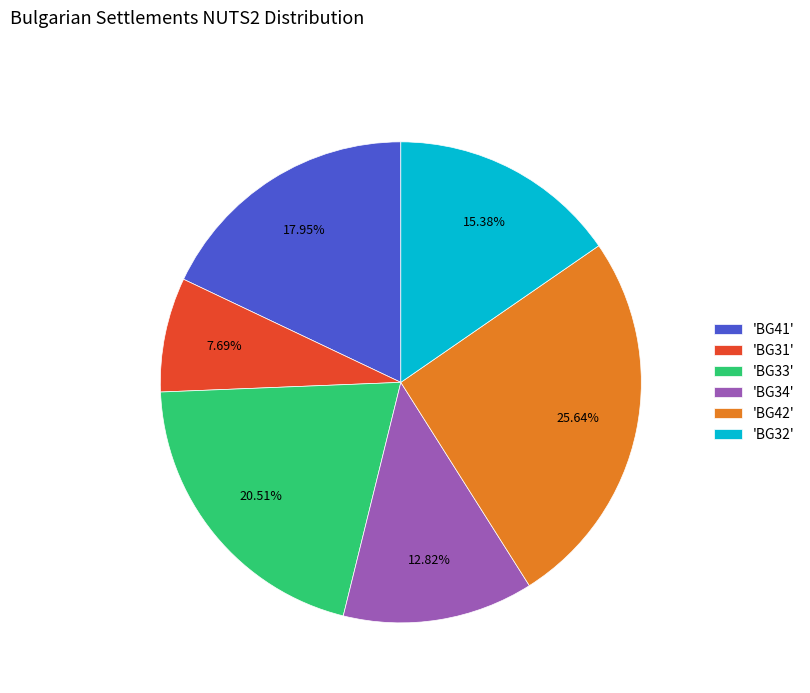

Which has a higher value, 'BG34' or 'BG33'?

'BG33'